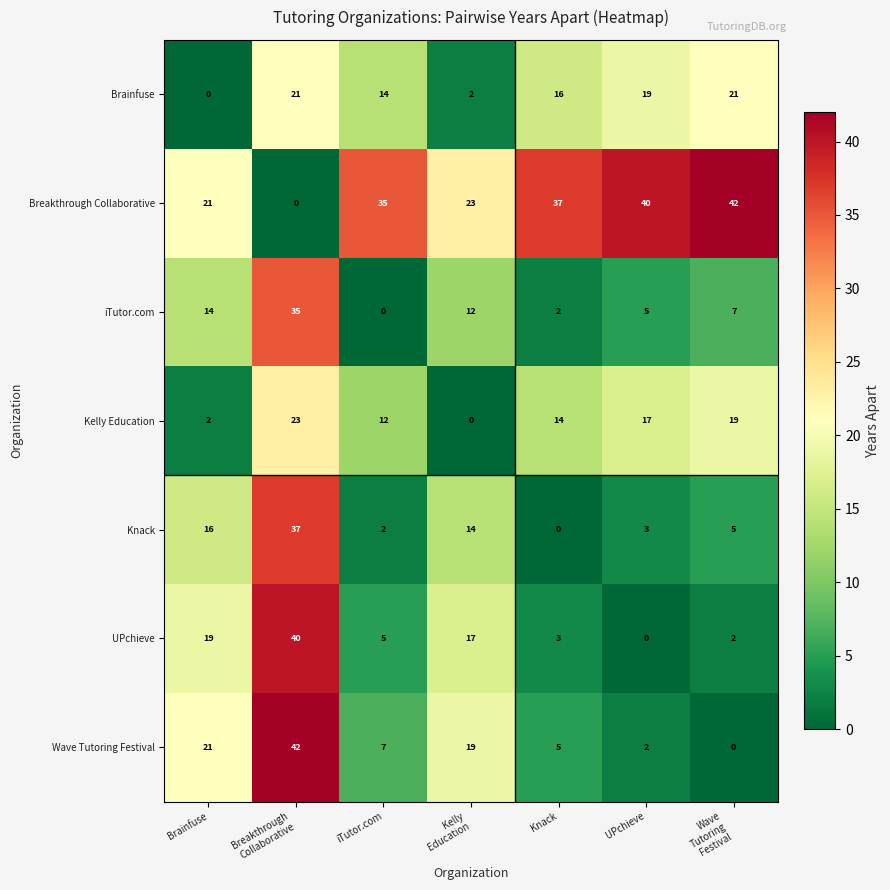

How many categories are shown in the chart?

7